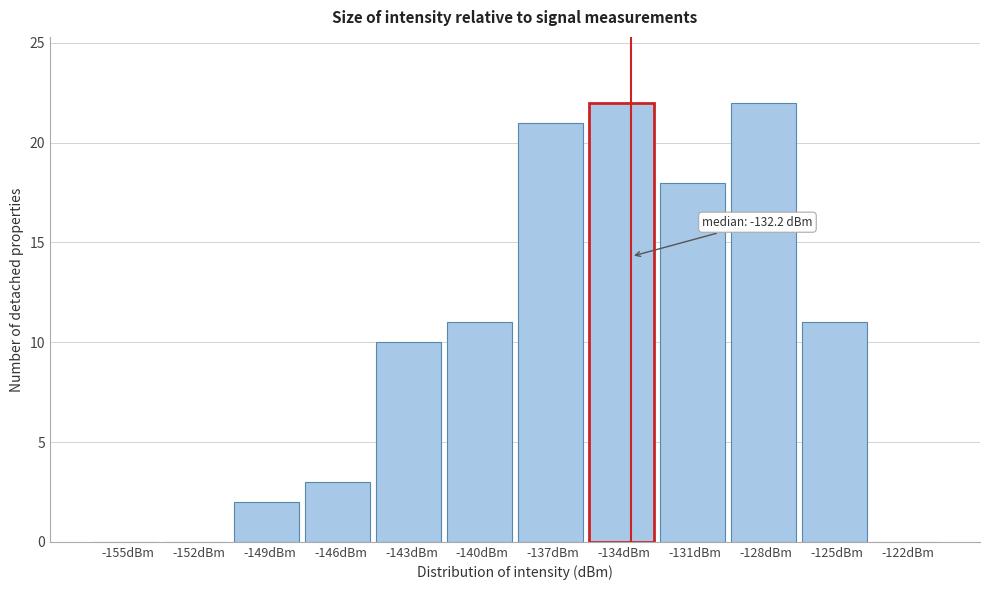

Reading right to left, extract all data points from this chart.

-122dBm=0	-125dBm=11	-128dBm=22	-131dBm=18	-134dBm=22	-137dBm=21	-140dBm=11	-143dBm=10	-146dBm=3	-149dBm=2	-152dBm=0	-155dBm=0